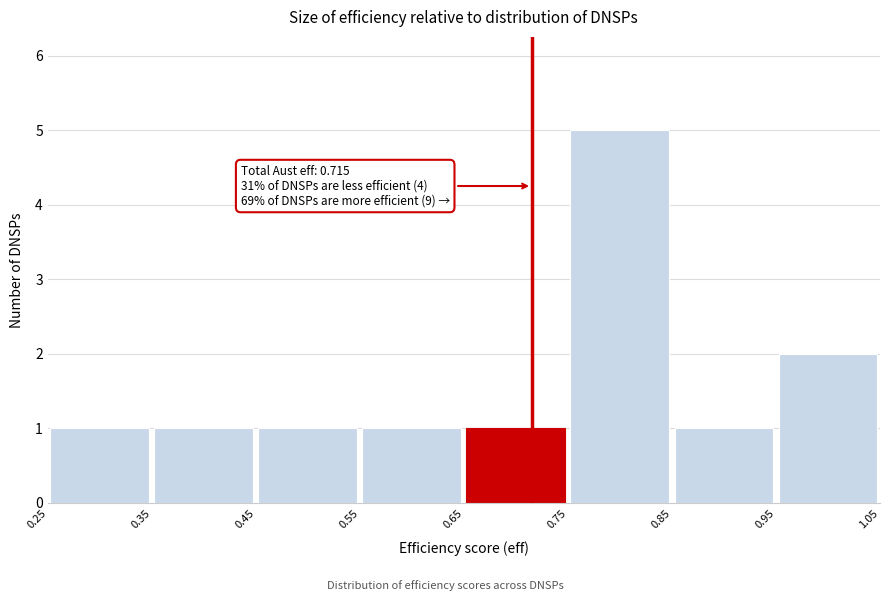

Which range on the x-axis has the tallest bar?

0.75 to 0.85